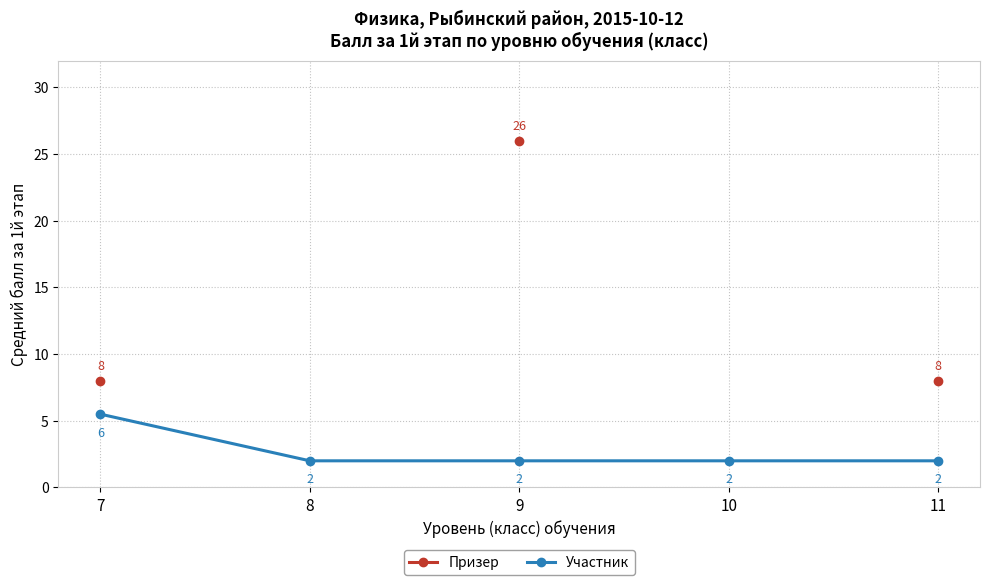

Which series has the largest total across all categories?

Участник